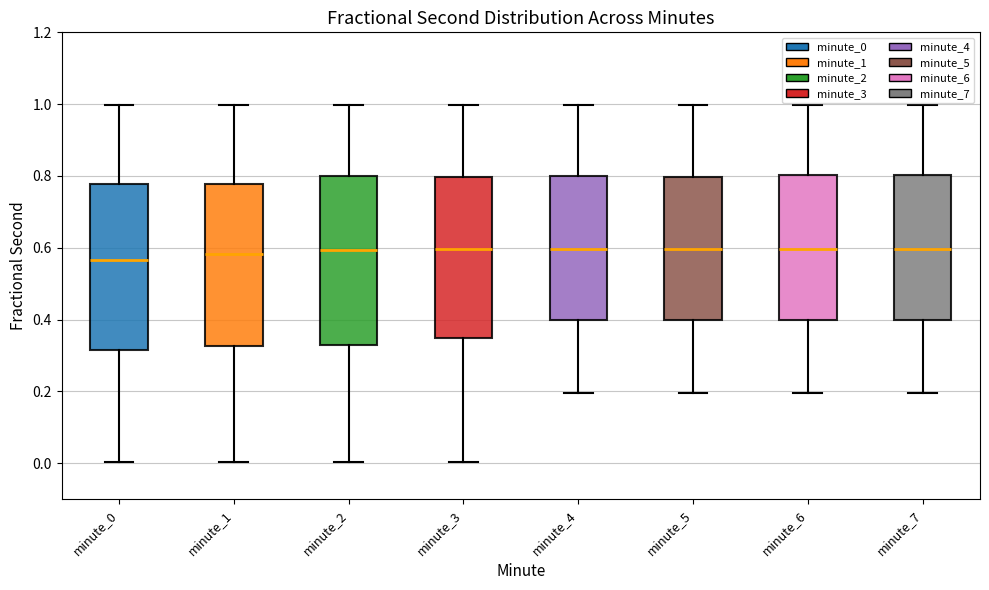

Reading left to right, read every box against the y-axis: the position of its median line, the range the box covers, and the ends of its whiskers. The values are not printed on the chart, so give them approximately, as read against the axis.

minute_0: median 0.56, box 0.32 to 0.78, whiskers 0.00 to 1.00
minute_1: median 0.58, box 0.32 to 0.78, whiskers 0.00 to 1.00
minute_2: median 0.60, box 0.32 to 0.80, whiskers 0.00 to 1.00
minute_3: median 0.60, box 0.34 to 0.80, whiskers 0.00 to 1.00
minute_4: median 0.60, box 0.40 to 0.80, whiskers 0.20 to 1.00
minute_5: median 0.60, box 0.40 to 0.80, whiskers 0.20 to 1.00
minute_6: median 0.60, box 0.40 to 0.80, whiskers 0.20 to 1.00
minute_7: median 0.60, box 0.40 to 0.80, whiskers 0.20 to 1.00